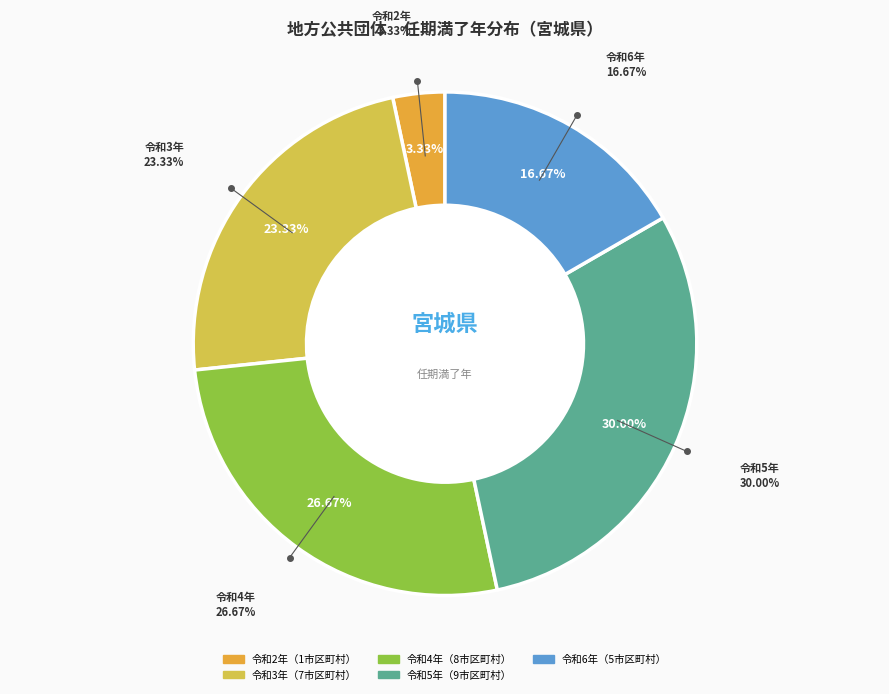

Does any single category account for the majority?

No